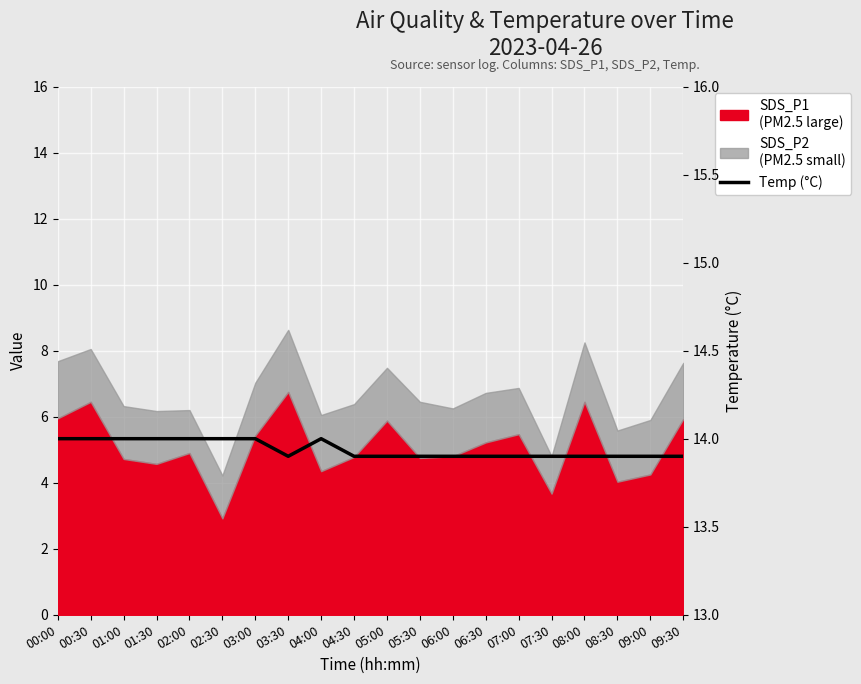

What is the change in value from 01:00 to 05:30?

-0.1